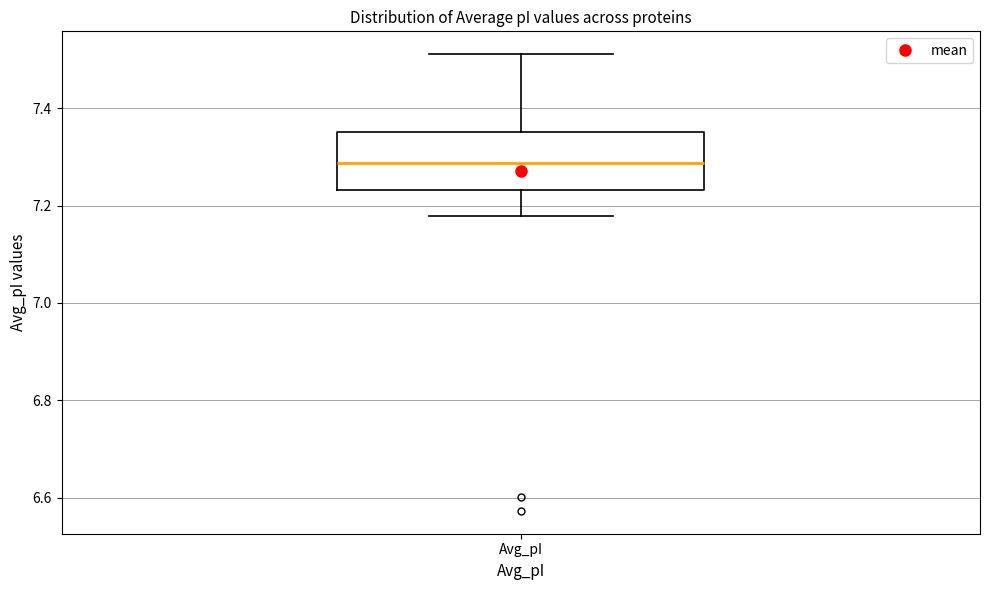

Where is the lower edge of the box for Avg_pI on the y-axis? The values are not printed on the chart, so give them approximately, as read against the axis.

7.24